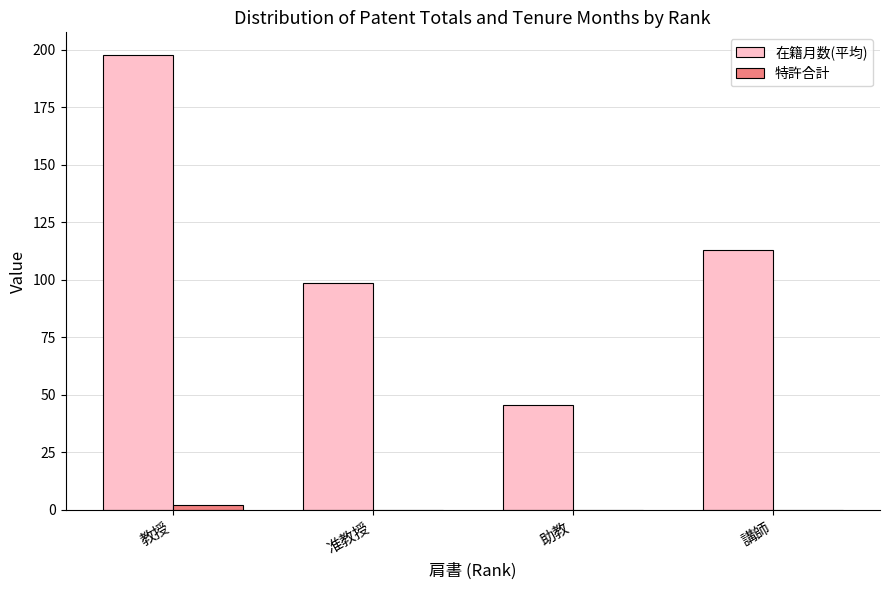

What is the difference between the 在籍月数(平均) values at 准教授 and 助教?

52.9